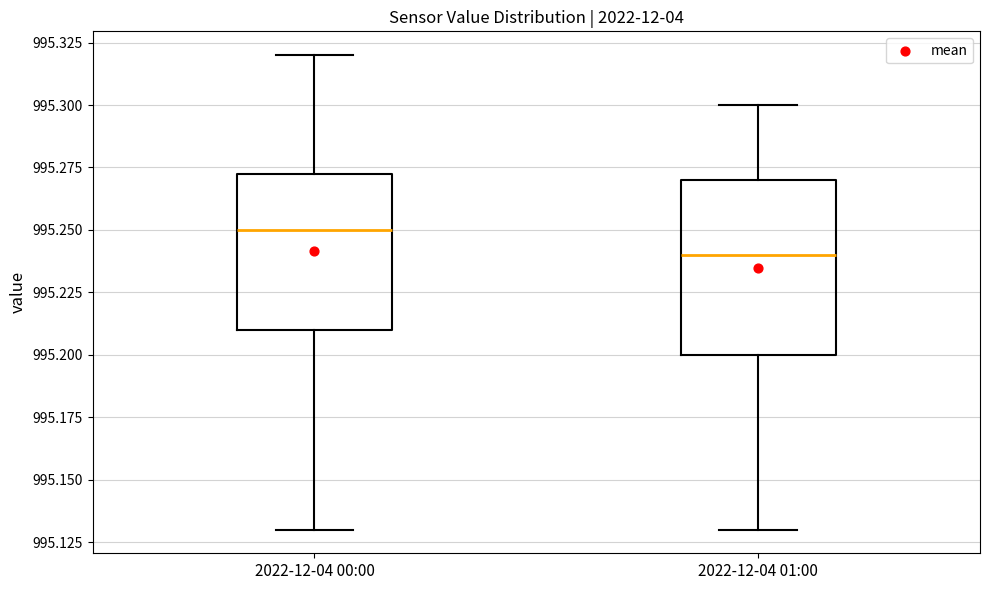

Reading left to right, transcribe this box plot: for each box, give where its median line is, the range the box spans, and where its two whiskers end, as read against the y-axis. The values are not printed on the chart, so give them approximately, as read against the axis.

2022-12-04 00:00: median 995.250, box 995.210 to 995.275, whiskers 995.130 to 995.320
2022-12-04 01:00: median 995.240, box 995.200 to 995.270, whiskers 995.130 to 995.300